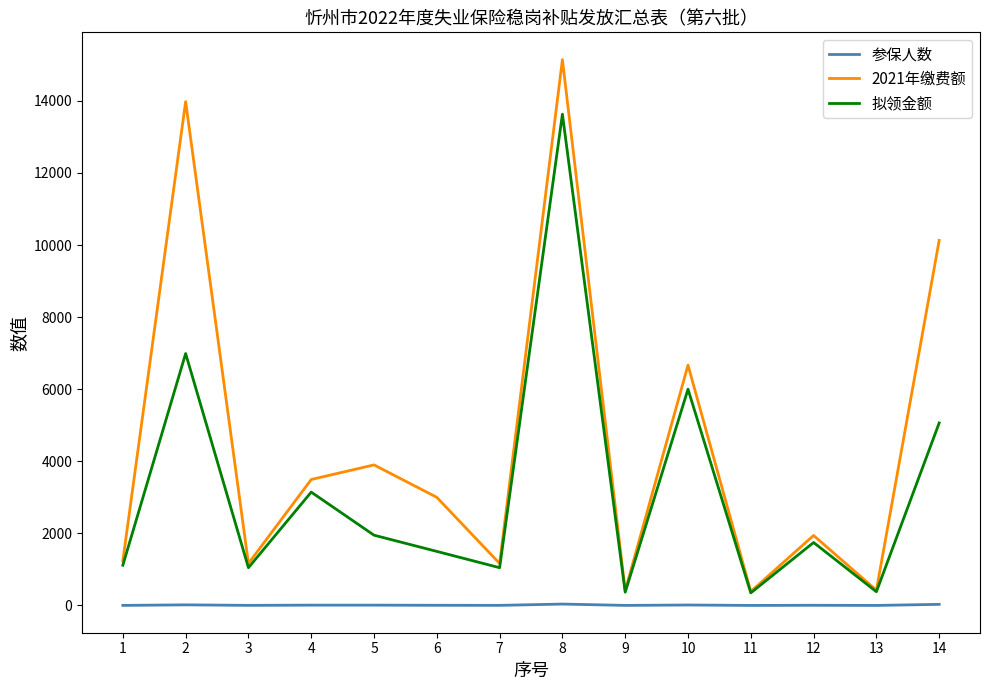

The 拟领金额 series shows 3145.0 at 4. True or false?

True